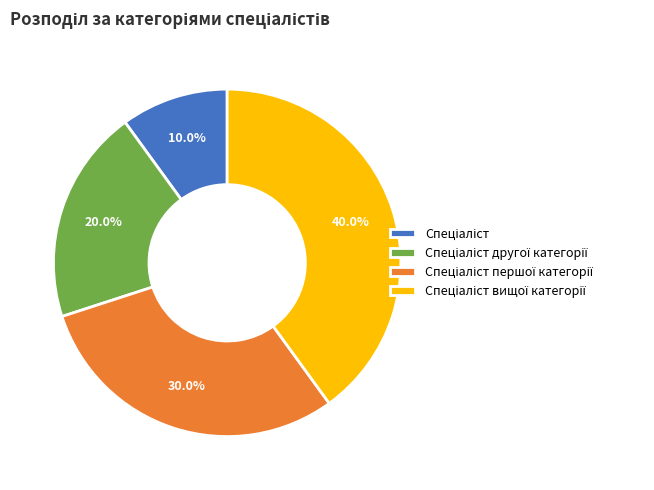

Is there a majority slice in this chart?

No